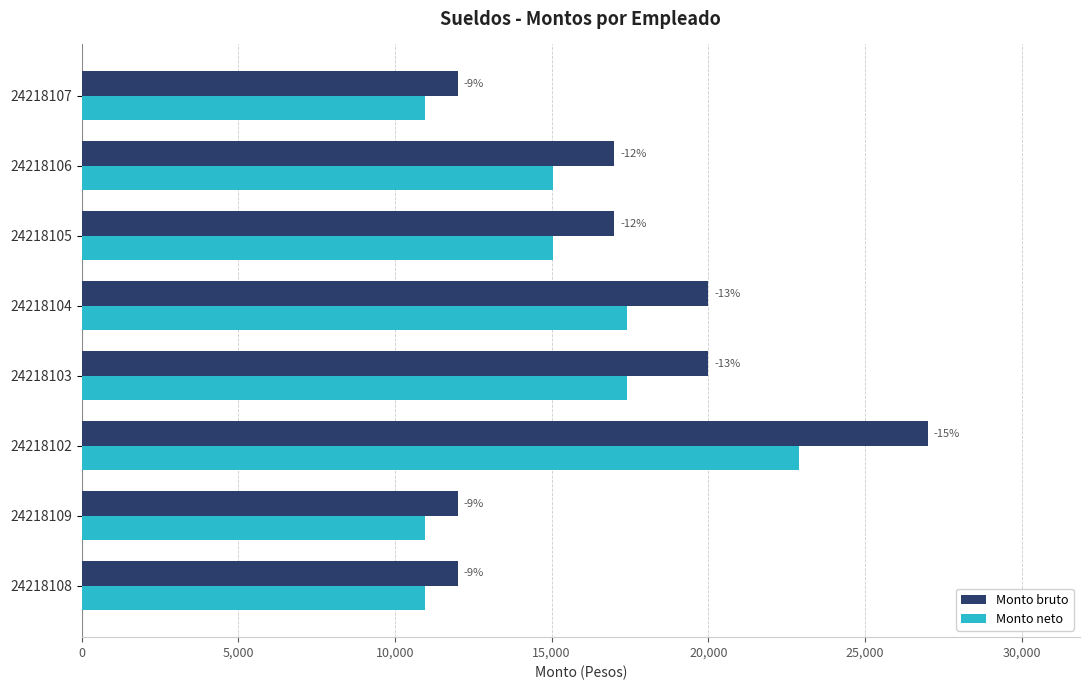

Which series has the widest spread of values?

Monto bruto